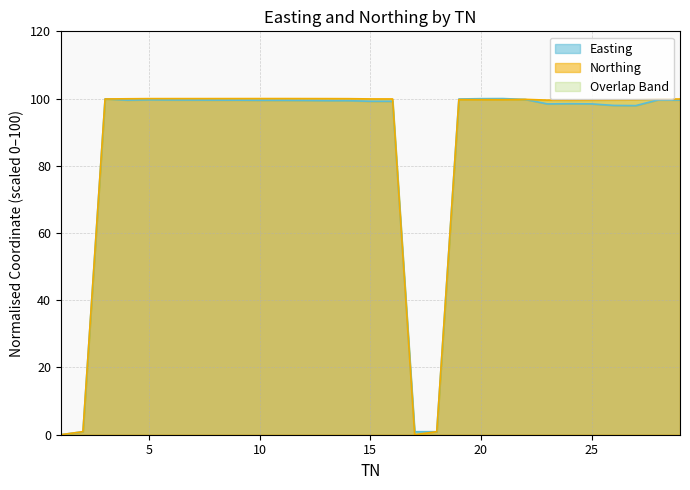

Rank the series by their average value, from lowest to highest.

Easting, Northing